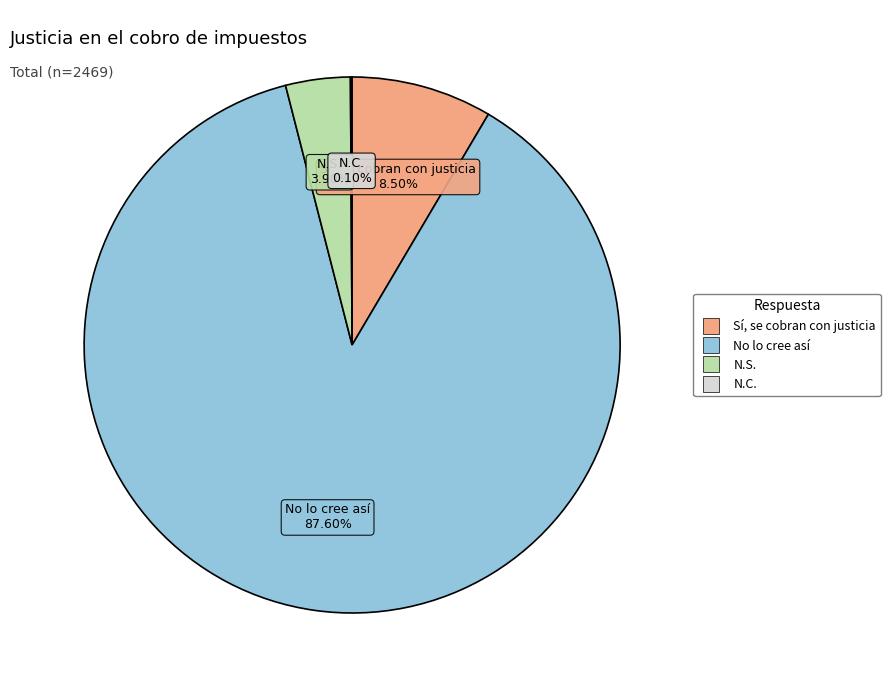

Combined, do No lo cree así and N.S. account for over 50%?

Yes